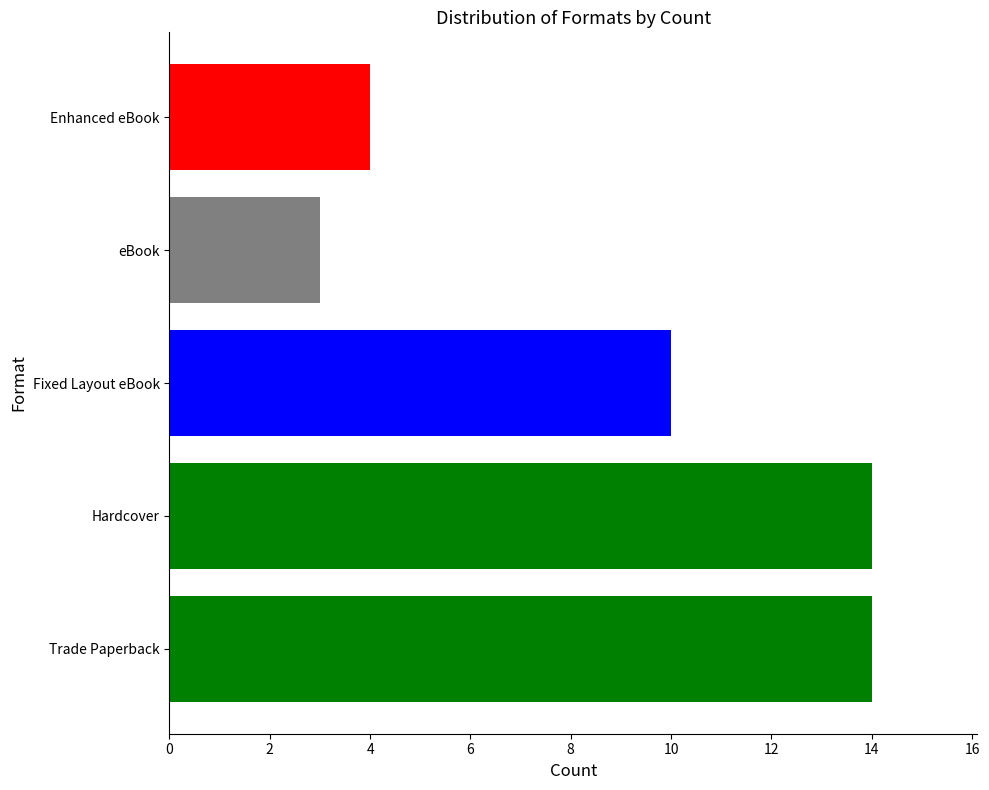

What is the smallest value displayed?

3